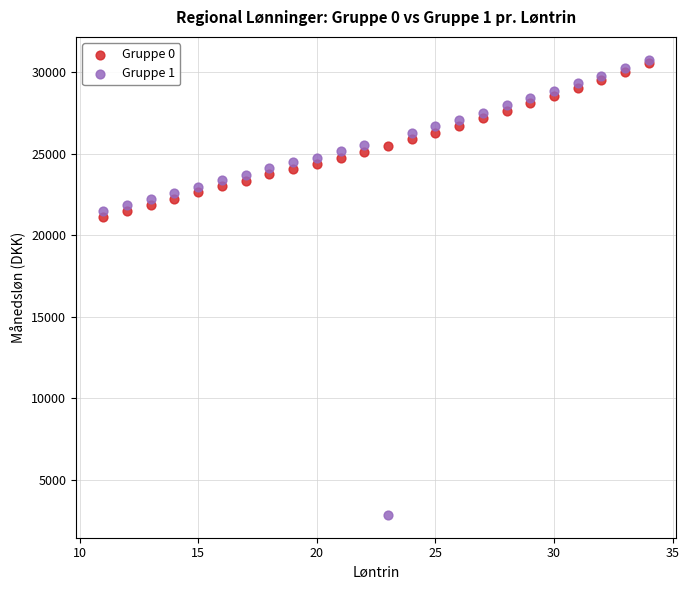

Across all series, what Y value is closest to 16804?

21131.7